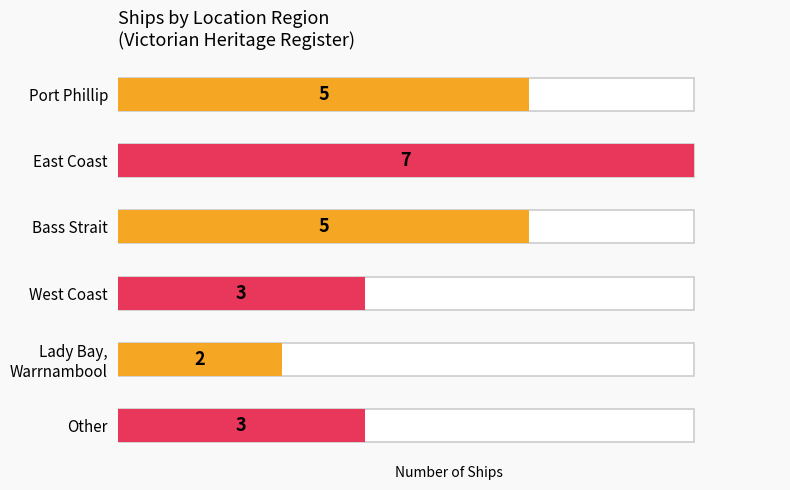

Rank the categories by value from lowest to highest.

Lady Bay, Warrnambool, West Coast, Other, Port Phillip, Bass Strait, East Coast